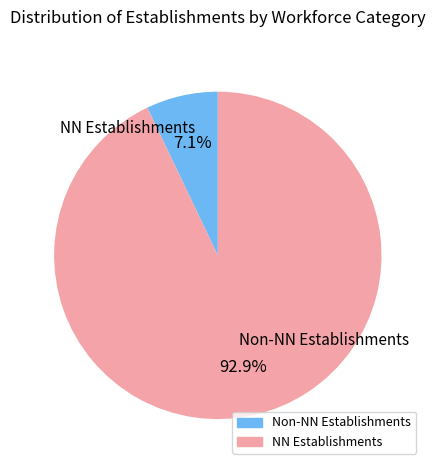

Is there any slice that represents more than half of the pie?

Yes